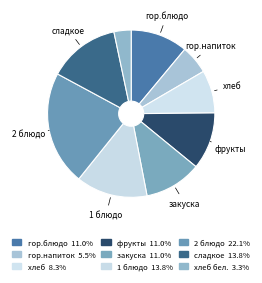

Count the number of slices in the pie.

9